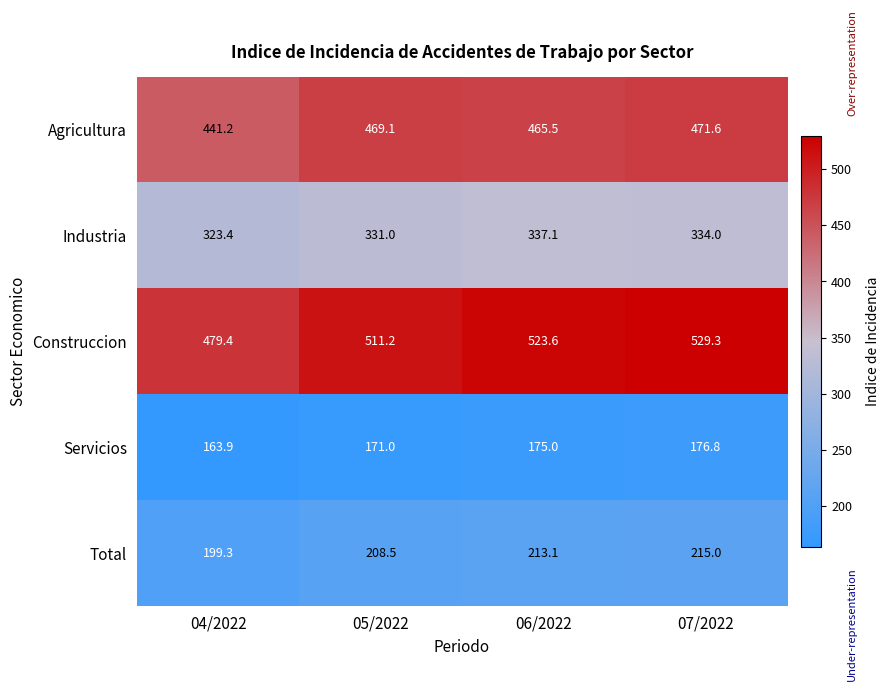

Where is Total nearest to the value 207?

05/2022